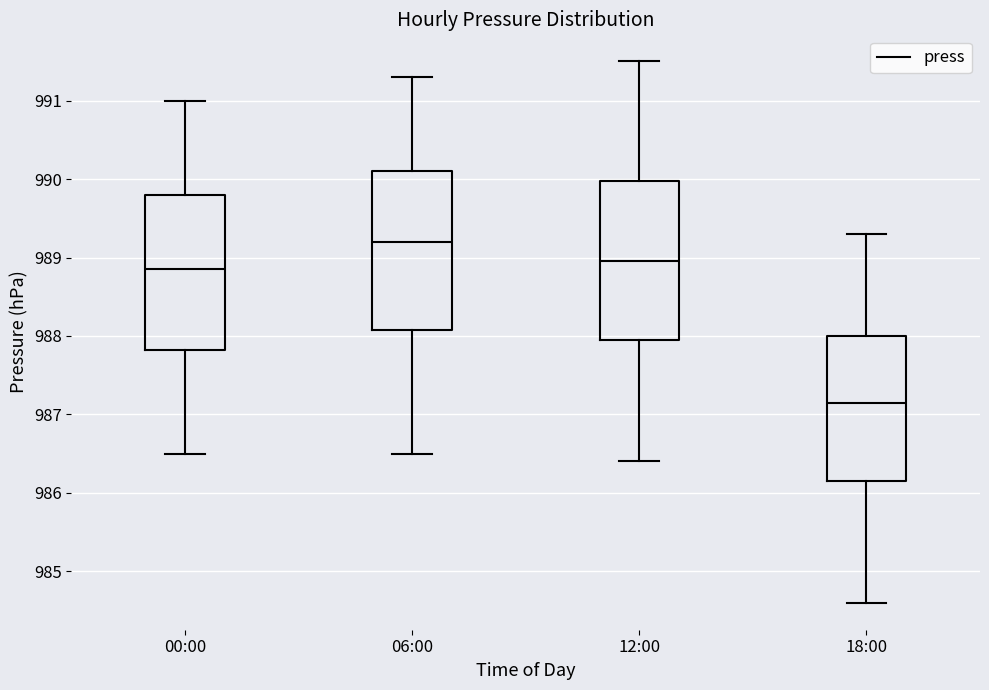

Where is the lower edge of the box for 18:00 on the y-axis? The values are not printed on the chart, so give them approximately, as read against the axis.

986.2